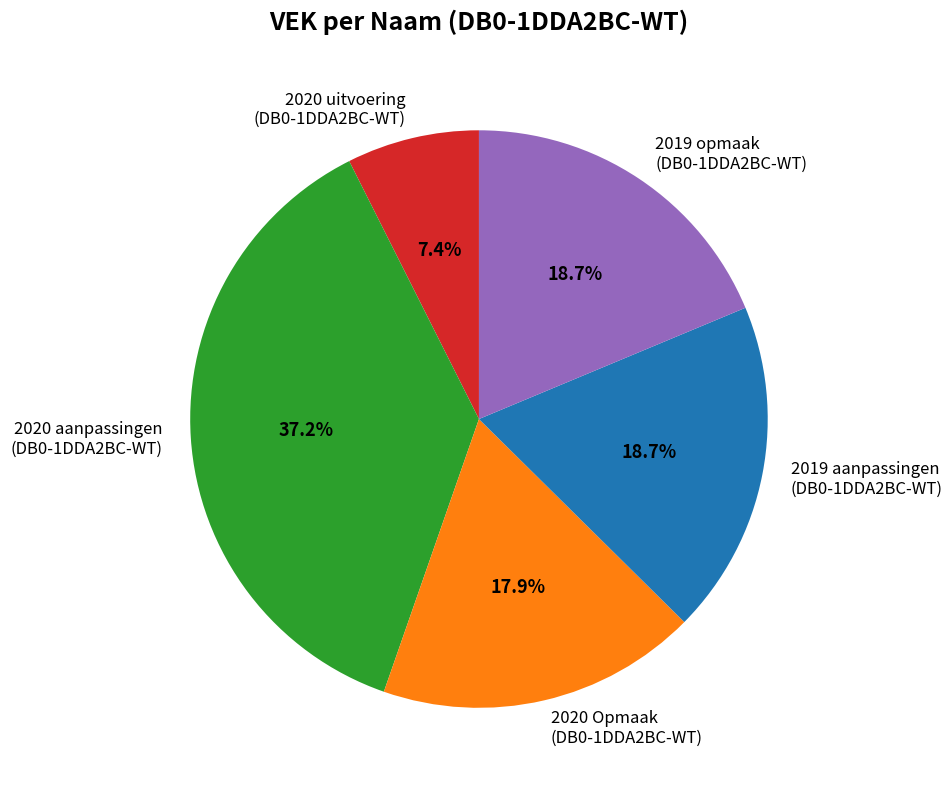

Between 2020 Opmaak (DB0-1DDA2BC-WT) and 2019 aanpassingen (DB0-1DDA2BC-WT), which is larger?

2019 aanpassingen (DB0-1DDA2BC-WT)